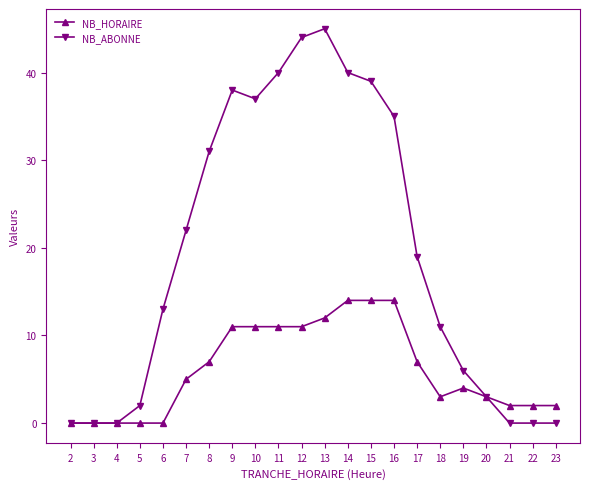

What is the value of the NB_ABONNE point at the 12th from the left?

45